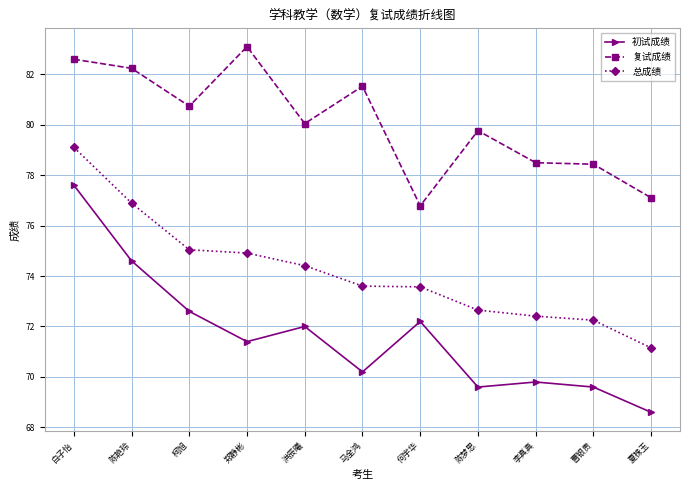

True or false: 总成绩 has more than 2 points higher than both neighbors.

False